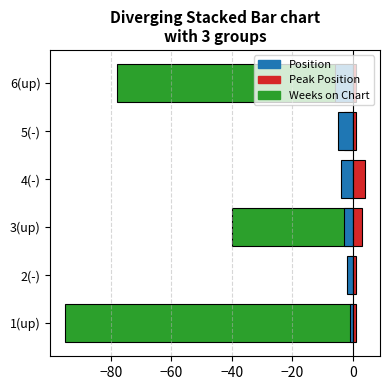

What is the difference between the maximum and second lowest values in the Peak Position series?

3